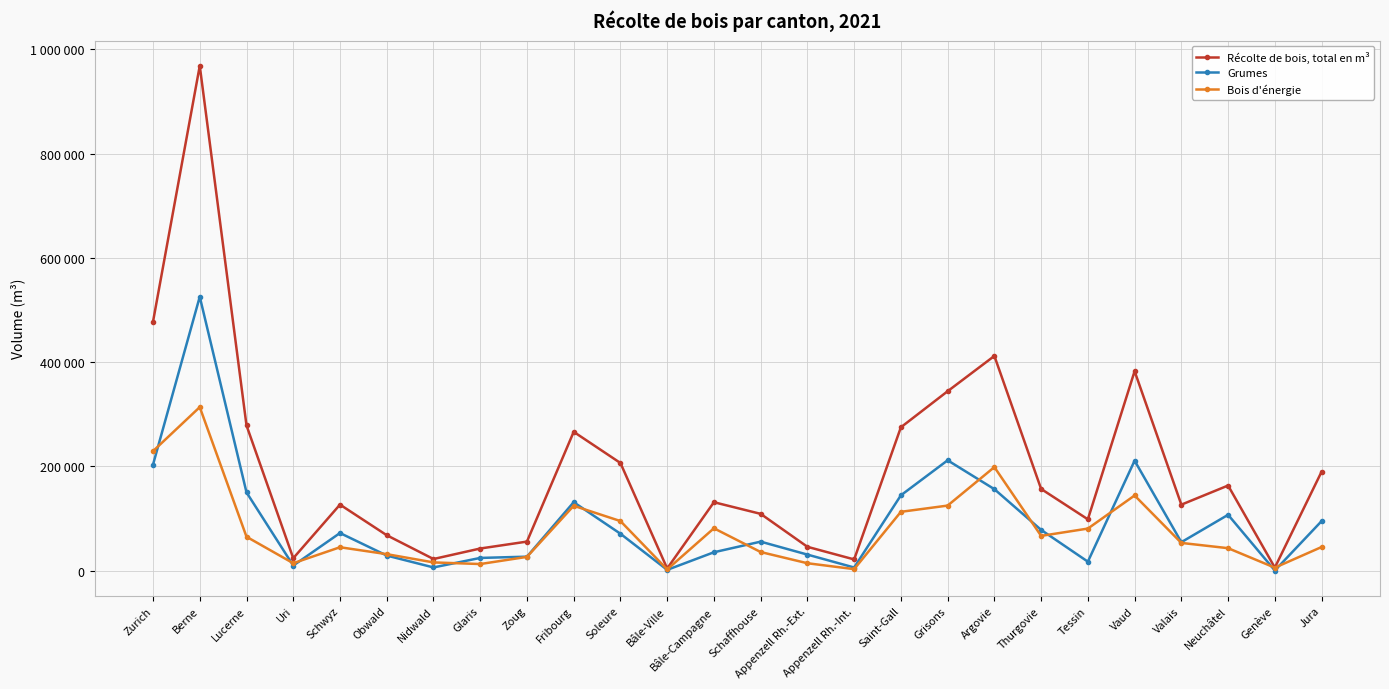

Does the chart have visible grid lines?

Yes